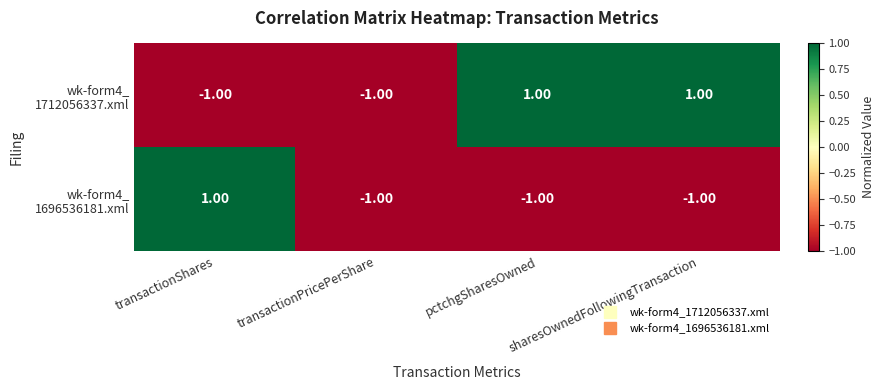

Count the number of categories in the chart.

4